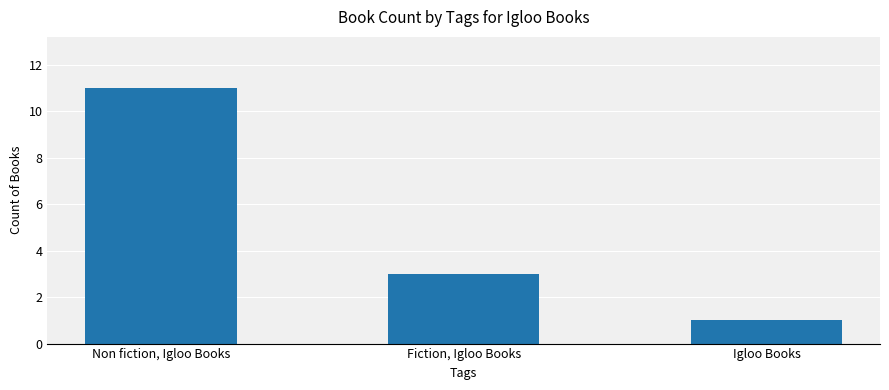

How many series are shown in this chart?

1